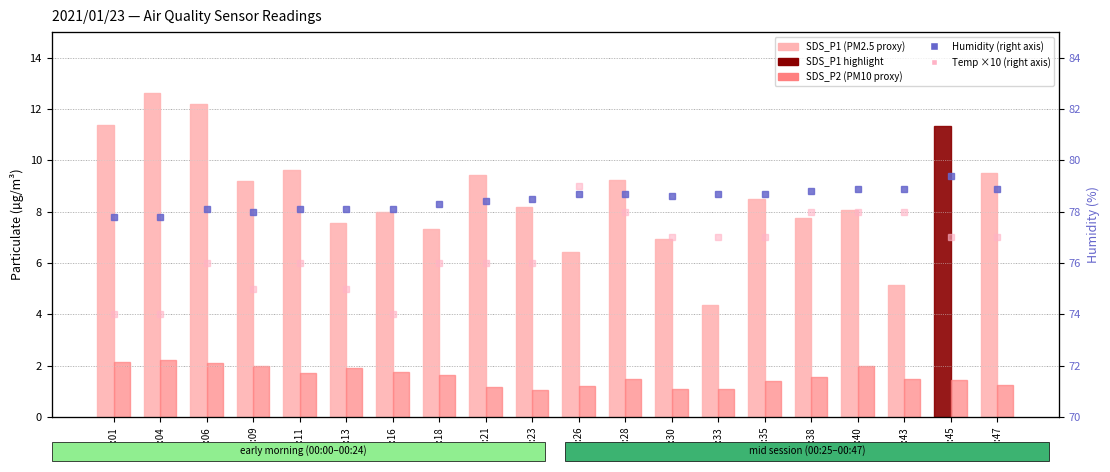

Rank the series by their maximum value, from highest to lowest.

Humidity, Temp (×10), SDS_P1, SDS_P2